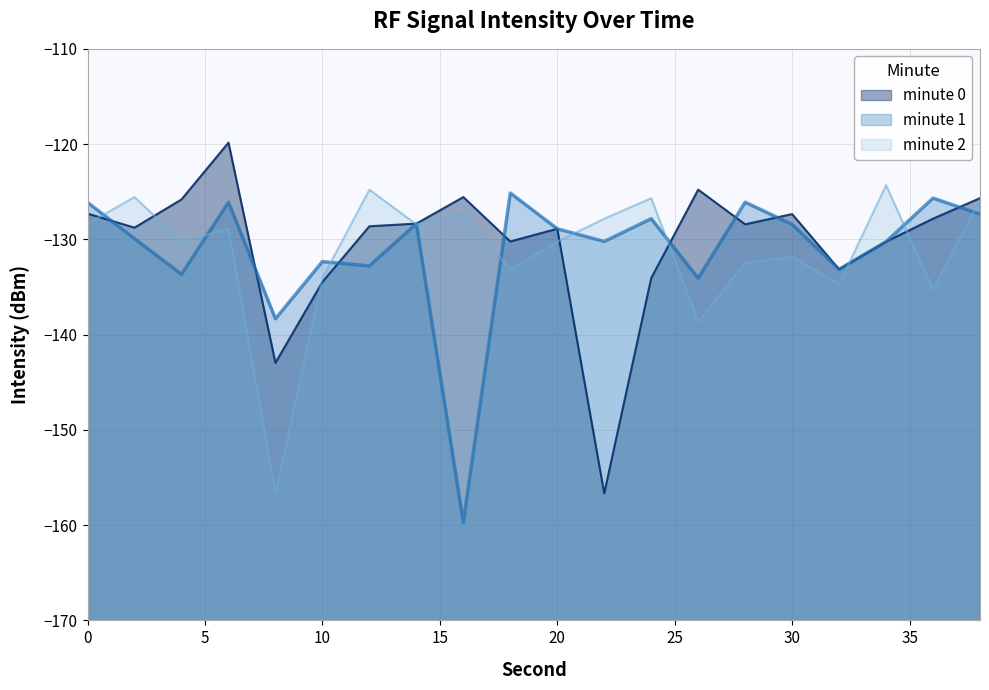

True or false: minute 1 has a value of -72.8 at 20.

False